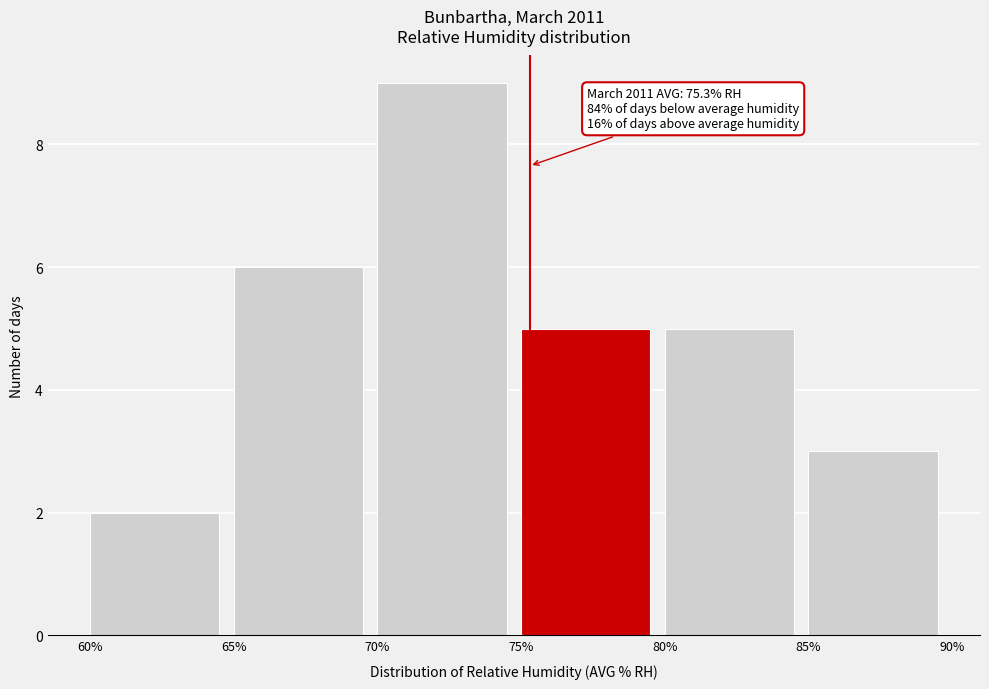

Which range on the x-axis has the tallest bar?

70% to 75%